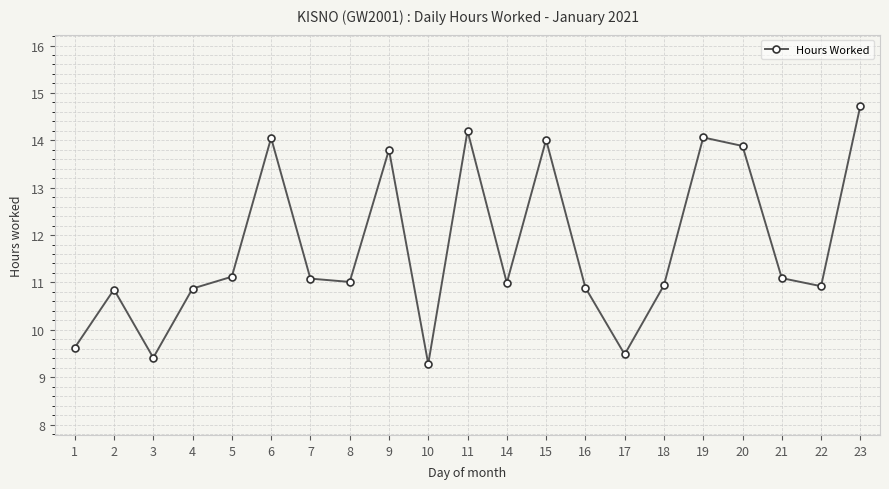

Which has a higher value, 23 or 1?

23